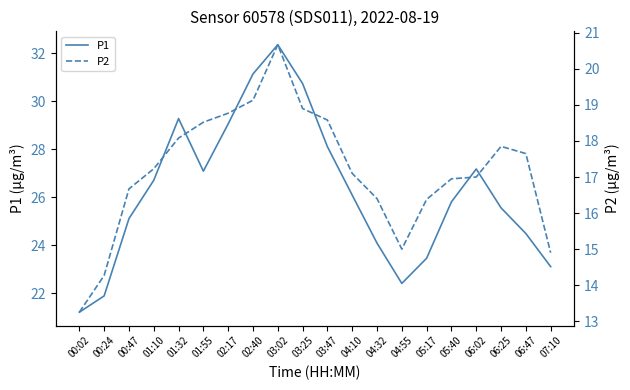

Read the P1 value at 06:25.

25.6